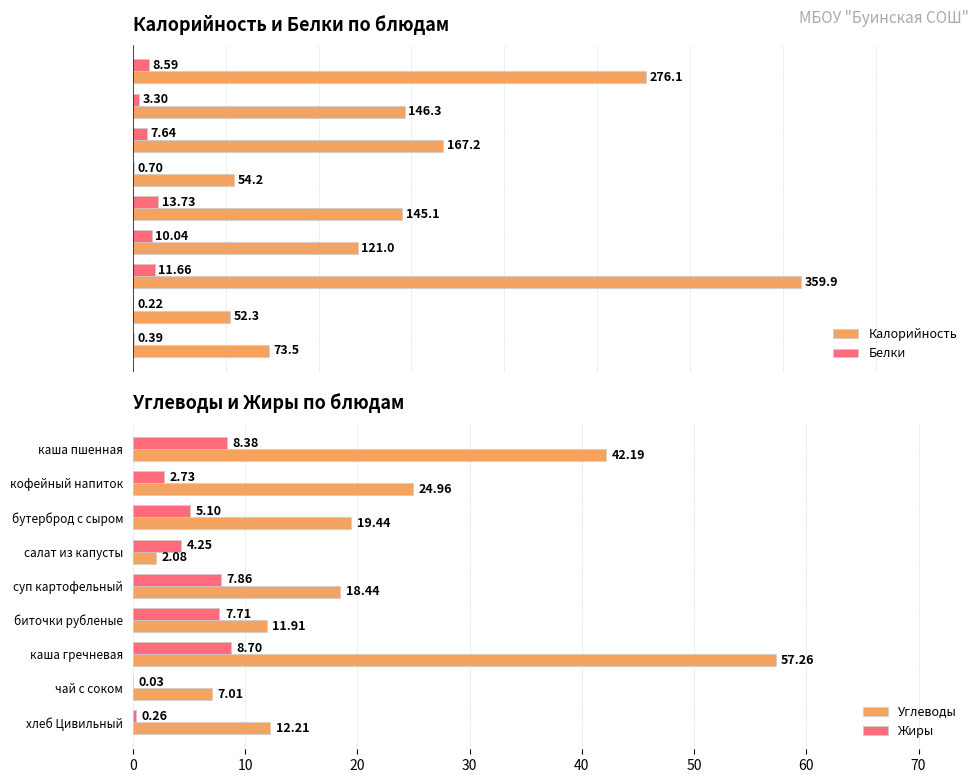

What is the sum of all Углеводы values?

195.5